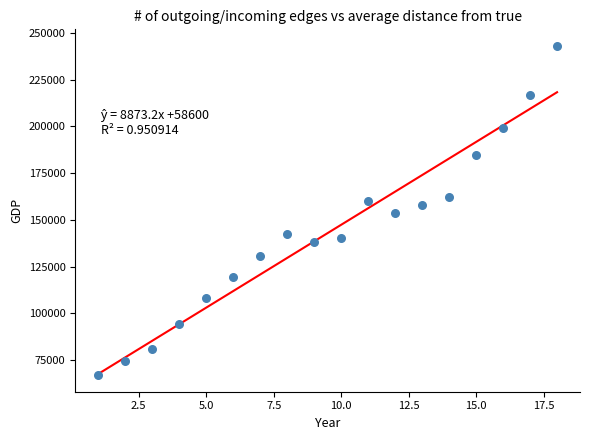

What is the range of Y values (max minus min)?

176391